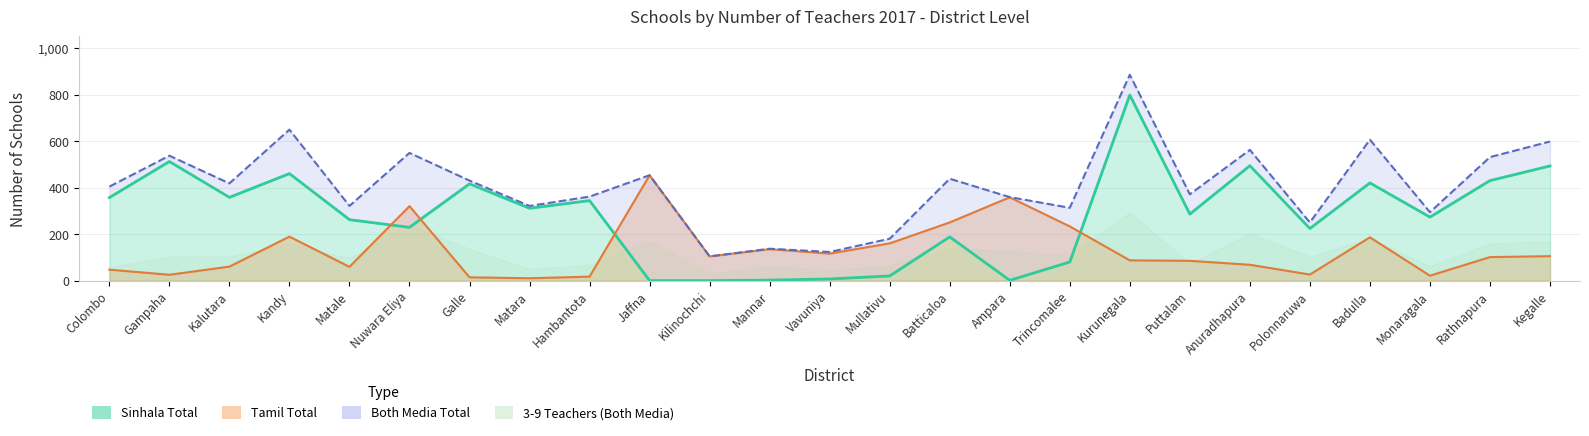

True or false: Tamil Total and Both Media Total intersect in this chart.

False